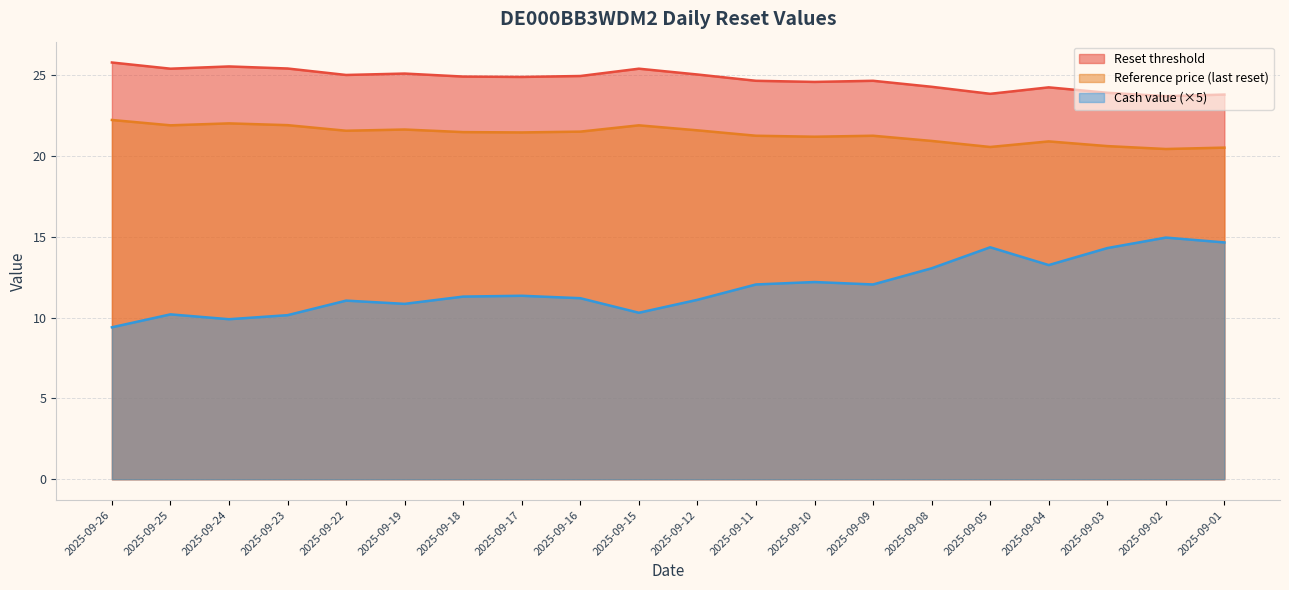

At 2025-09-22, list the series in order from smallest to largest.

Cash value (×5), Reference price (last reset), Reset threshold